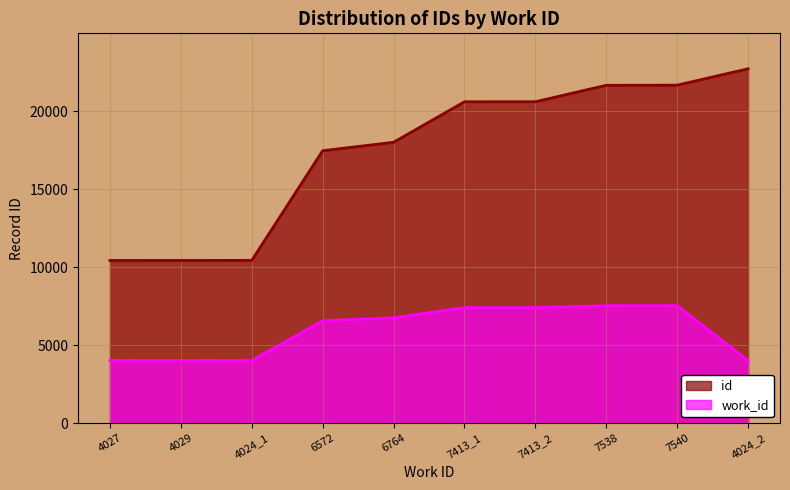

What is the approximate value of id at 7540, to the nearest 50?

21650